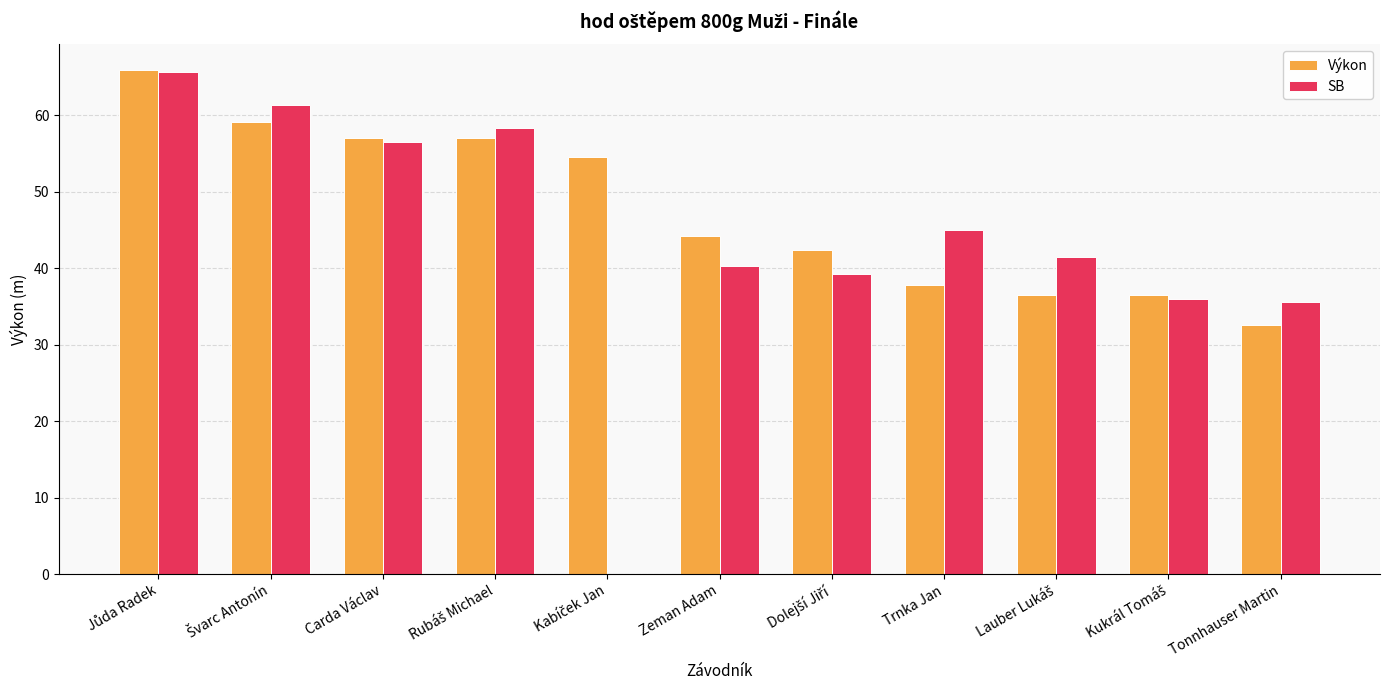

What is the total value across all series at Trnka Jan?

82.8